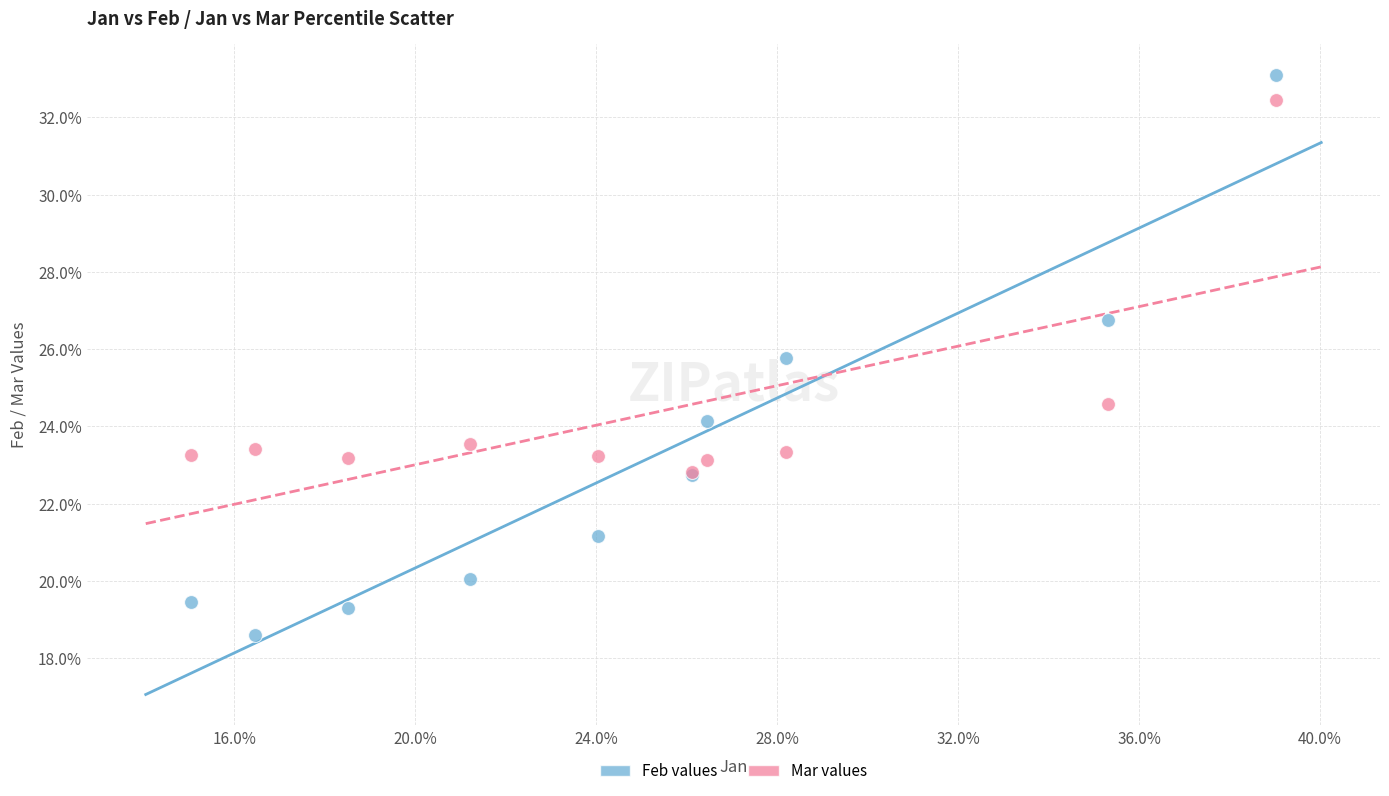

What are all the series names shown in the legend?

Feb values, Mar values